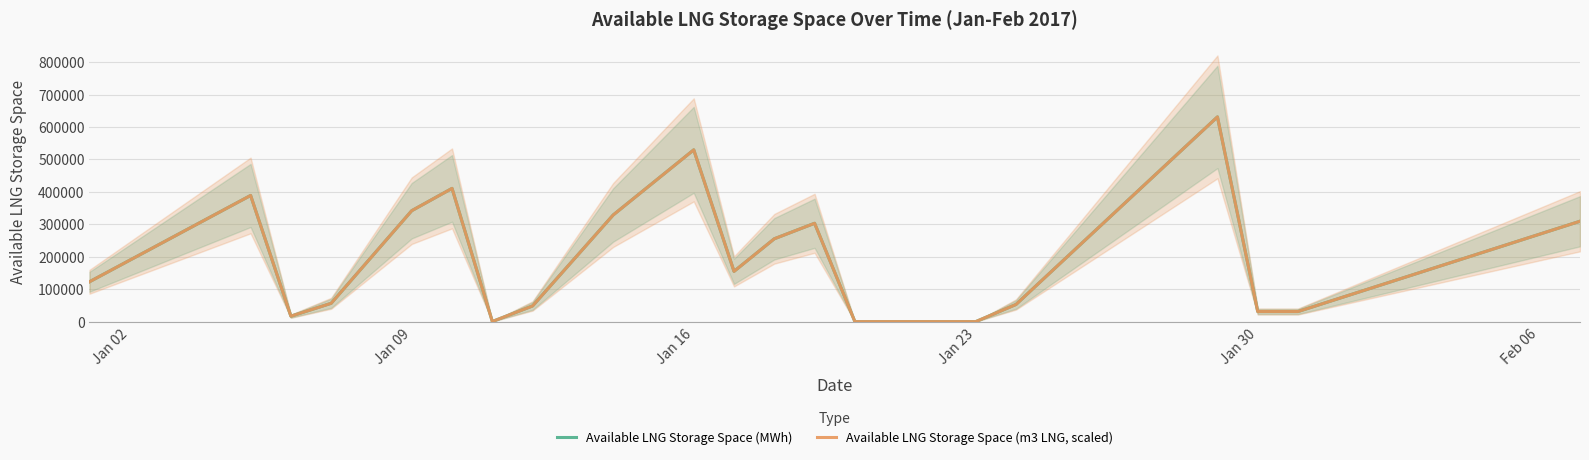

What is the maximum value shown in the chart?

631242.1